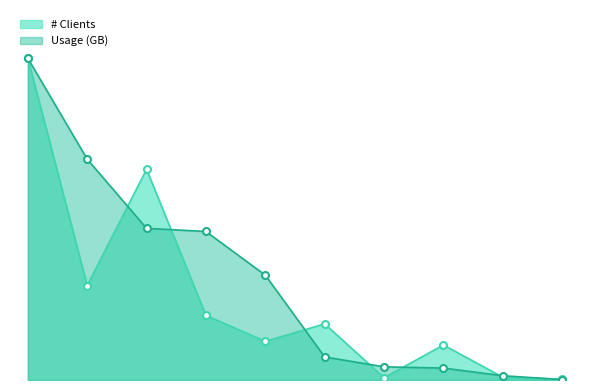

In # Clients, how many points are higher than both neighbors (excluding endpoints)?

3